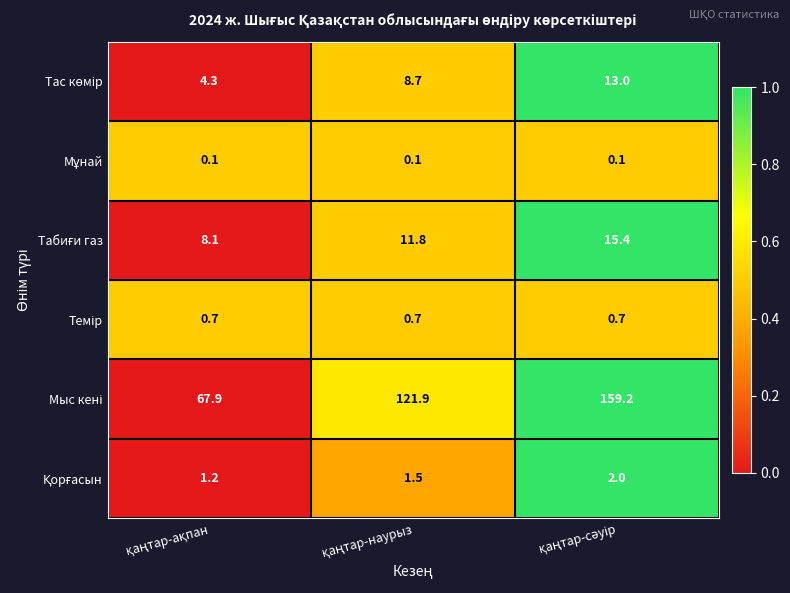

What is the maximum value shown in the chart?

159.2